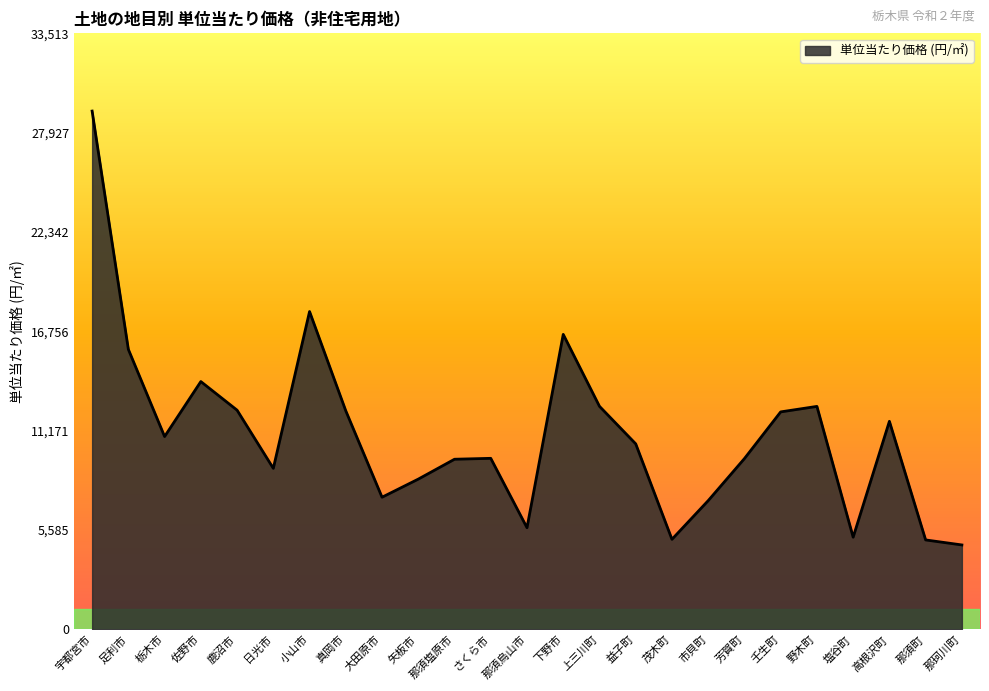

Which has a higher value, 栃木市 or 那須烏山市?

栃木市